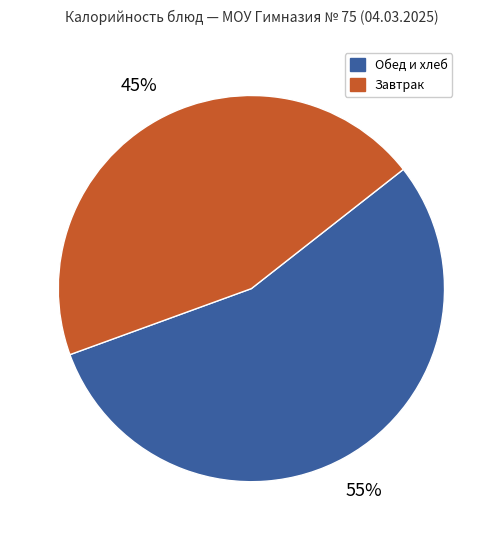

To the nearest percent, what is the difference between the largest and smallest slice percentages?

10%